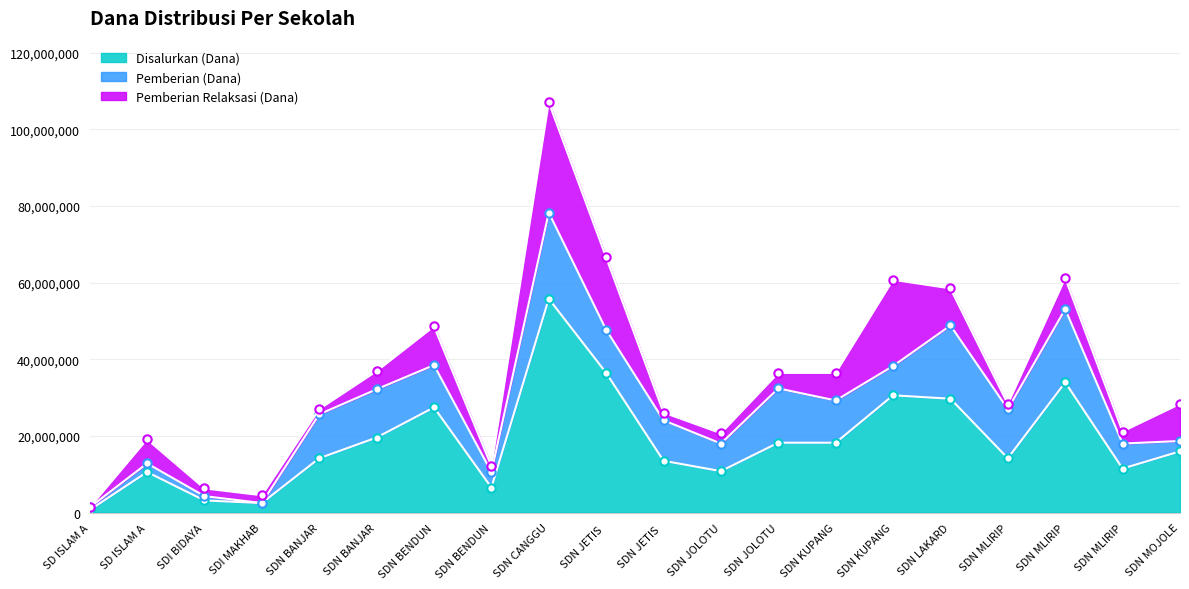

What is the label of the 11th point from the right?

SDN JETIS 1